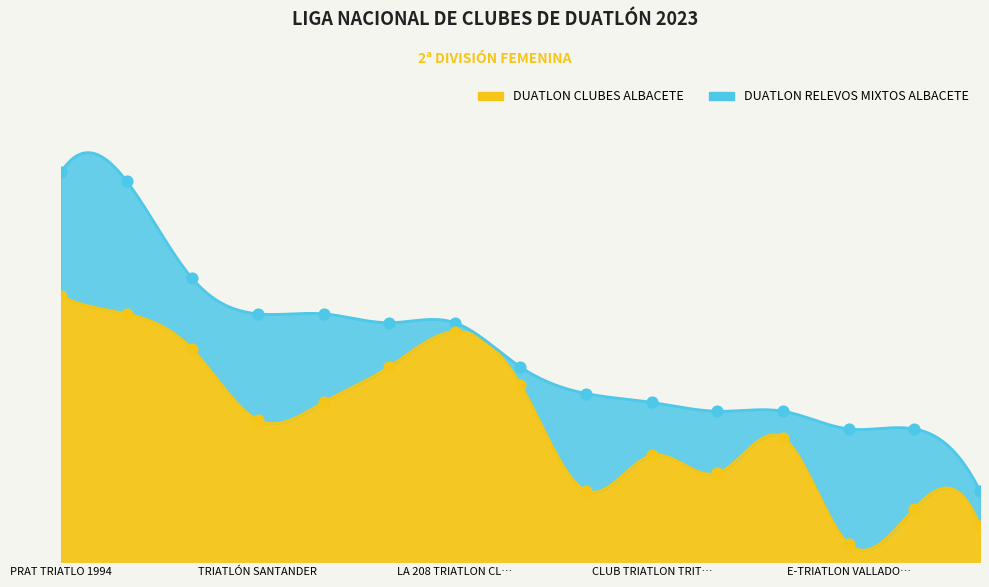

Between ADSEVILLA and CLUB NATACIO BARCELONA, which is larger?

CLUB NATACIO BARCELONA